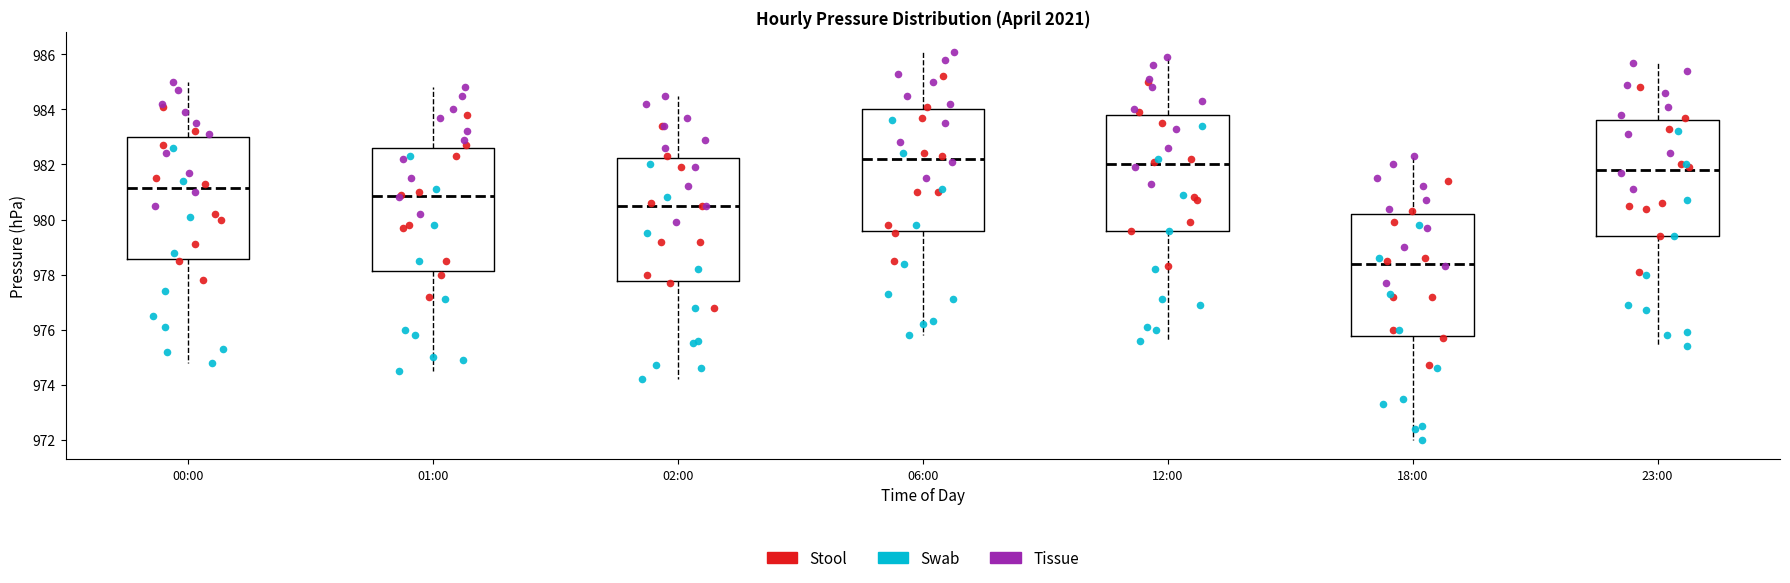

Where does the median line of the box for 18:00 sit on the y-axis? The values are not printed on the chart, so give them approximately, as read against the axis.

978.4